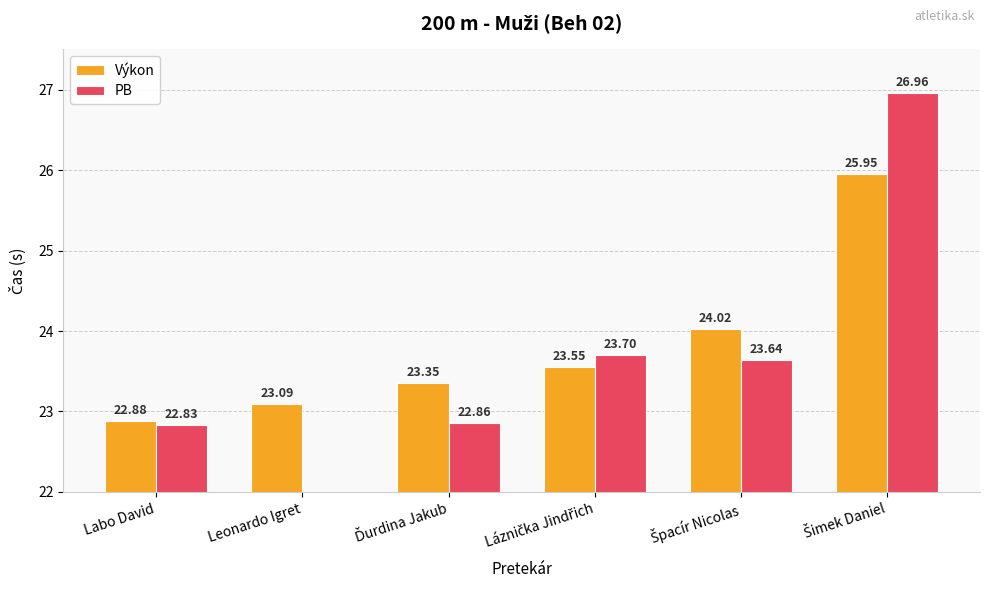

What is the sum of all PB values?

120.0